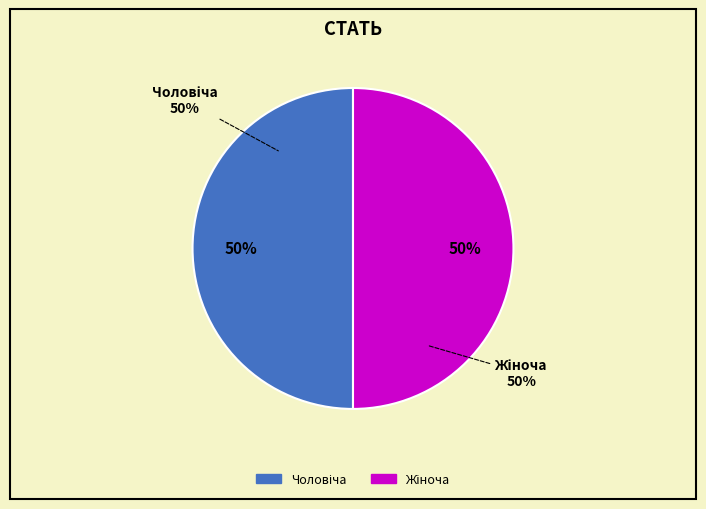

Which has a higher value, Чоловіча or Жіноча?

Жіноча